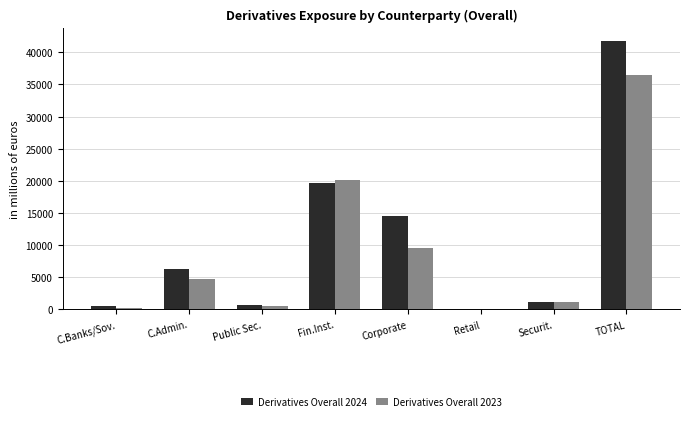

What is the average value of the Derivatives Overall 2023 series?

9108